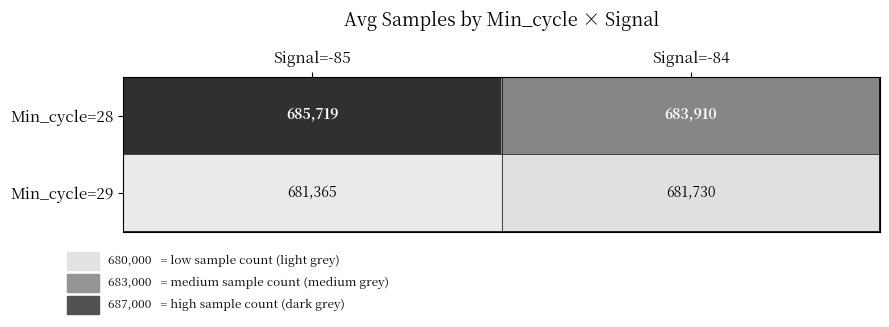

At which label does Min_cycle=28 reach its minimum?

Signal=-84